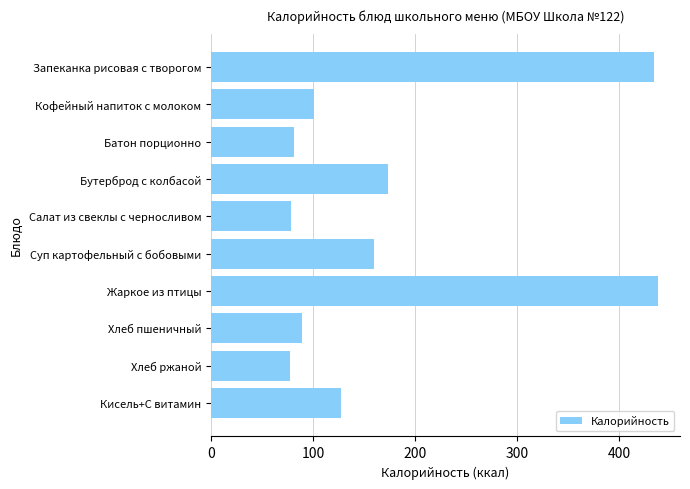

Is it true that the value at Кофейный напиток с молоком is 41?

False